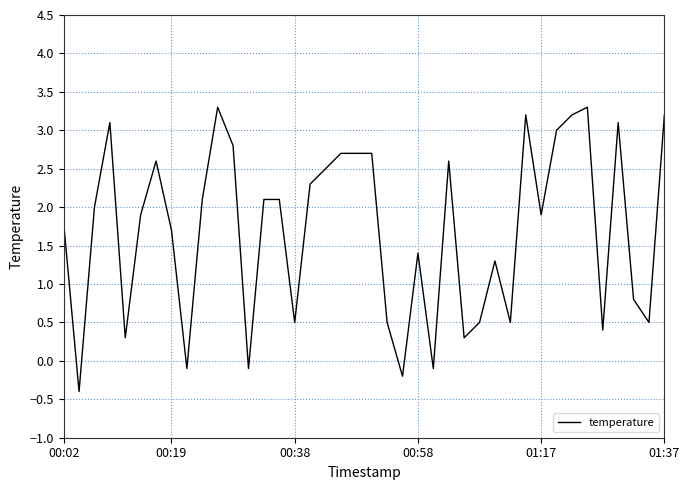

What is the smallest value displayed?

-0.4